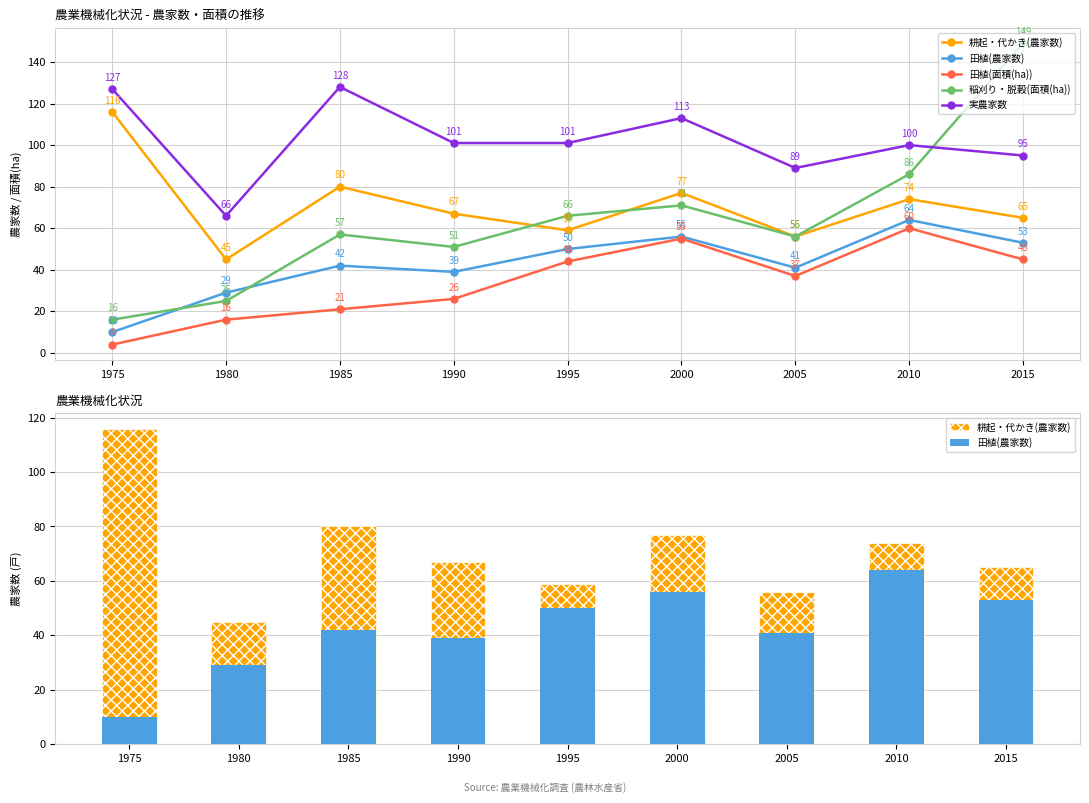

List the labels in order of 耕起・代かき(農家数) value, smallest first.

1980, 2005, 1995, 2015, 1990, 2010, 2000, 1985, 1975